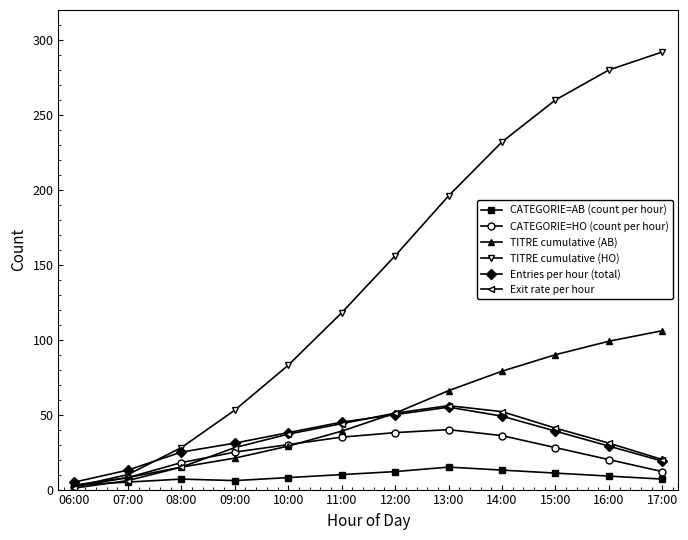

Is the value of TITRE cumulative (HO) at 15:00 greater than the value of TITRE cumulative (AB) at 17:00?

Yes